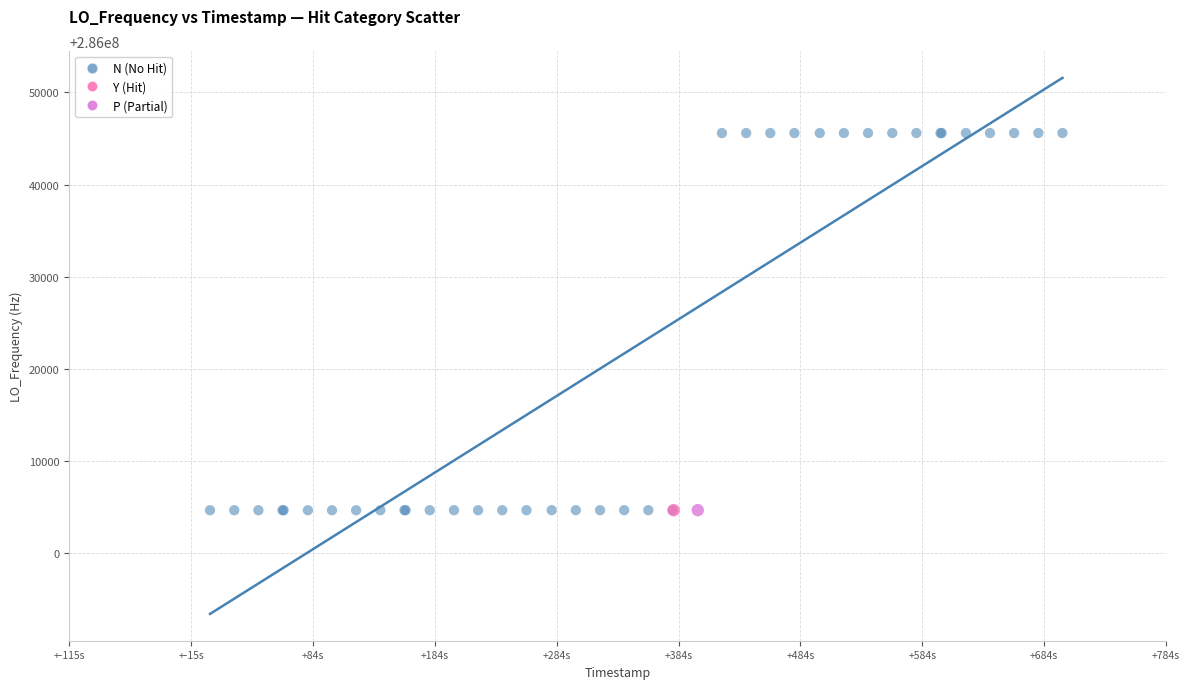

What are all the series names shown in the legend?

N (No Hit), Y (Hit), P (Partial)